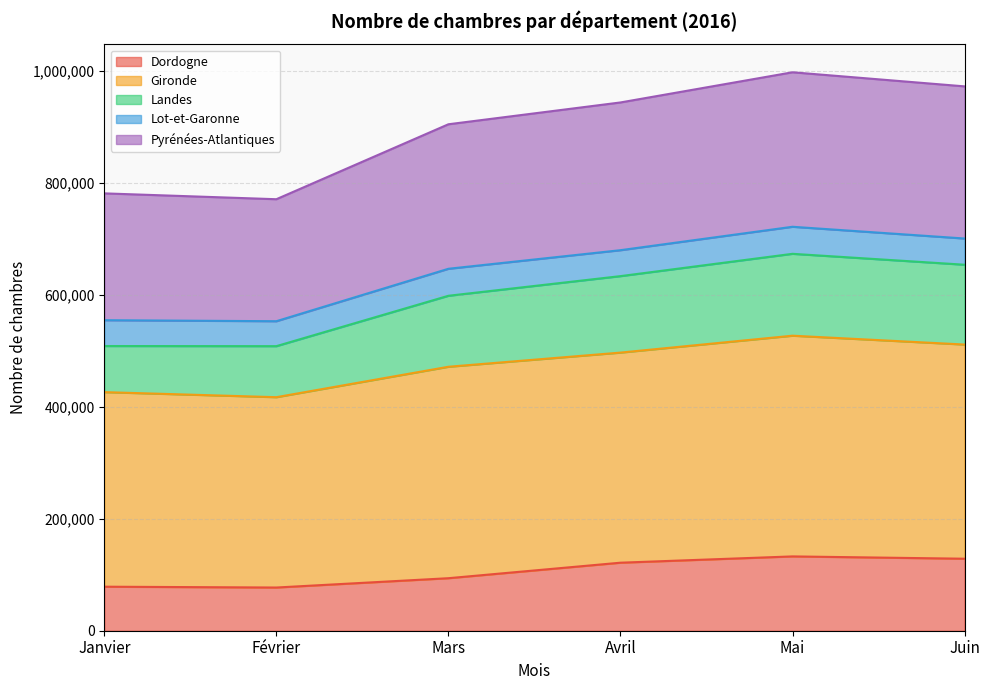

Does the chart have visible grid lines?

Yes